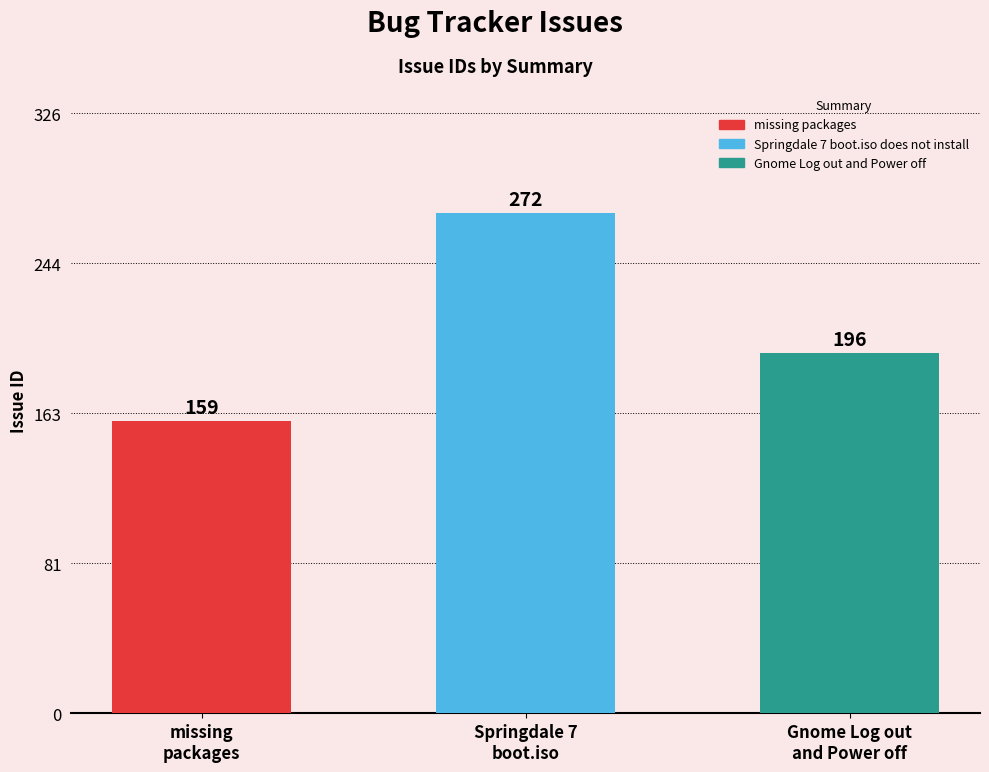

Is it true that the value at Gnome Log out
and Power off is 301?

False